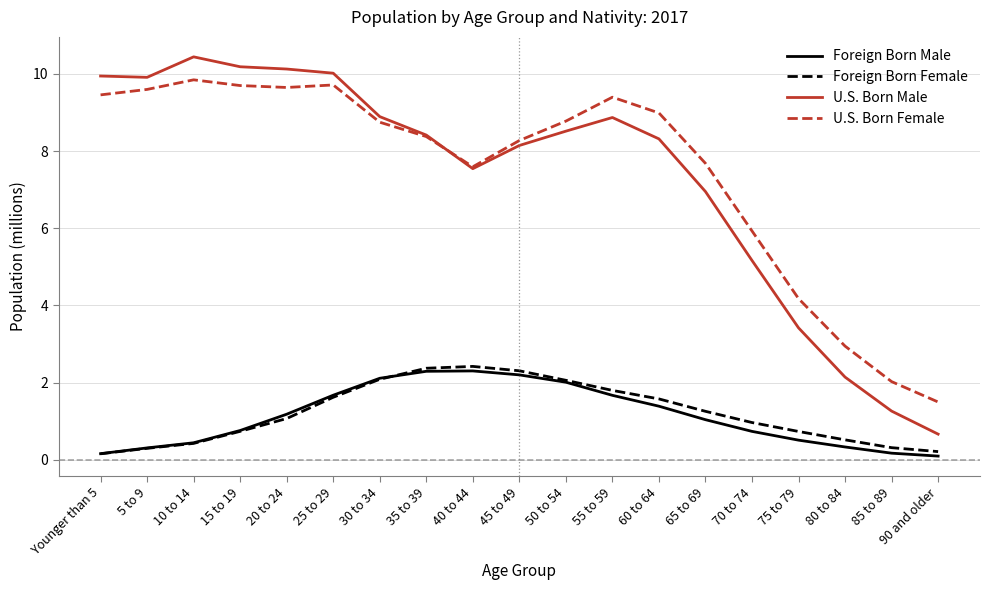

What are all the series names shown in the legend?

Foreign Born Male, Foreign Born Female, U.S. Born Male, U.S. Born Female